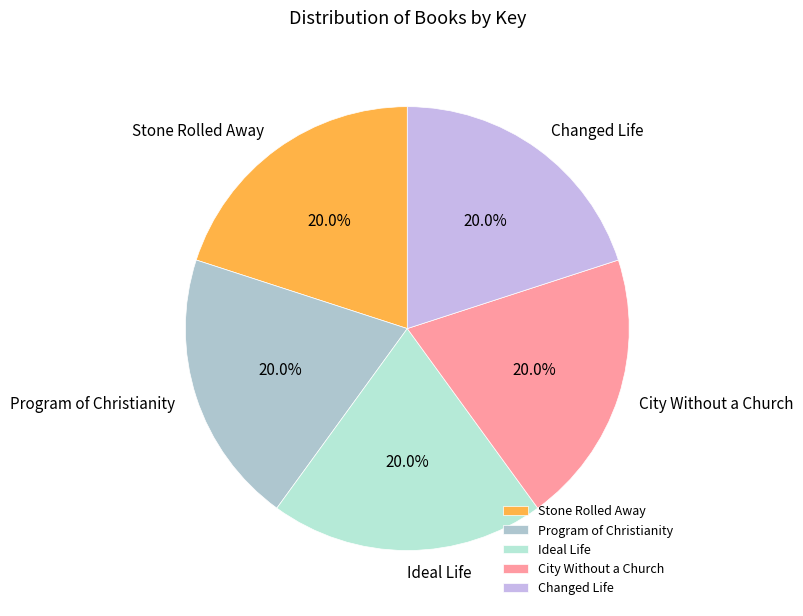

Combined, do Ideal Life and Stone Rolled Away account for over 50%?

No